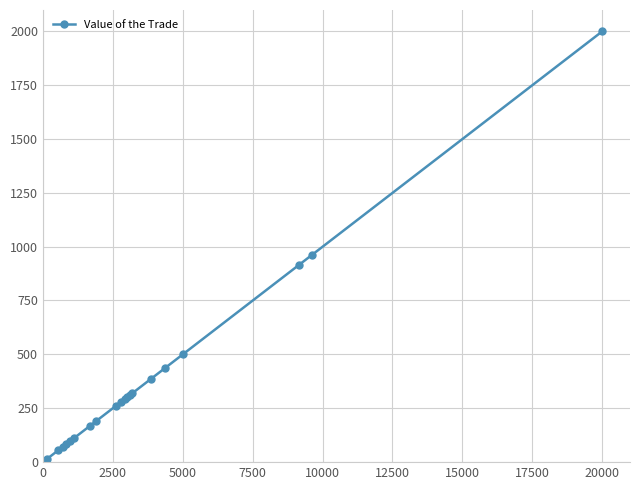

Count the number of values greater than 294.

10